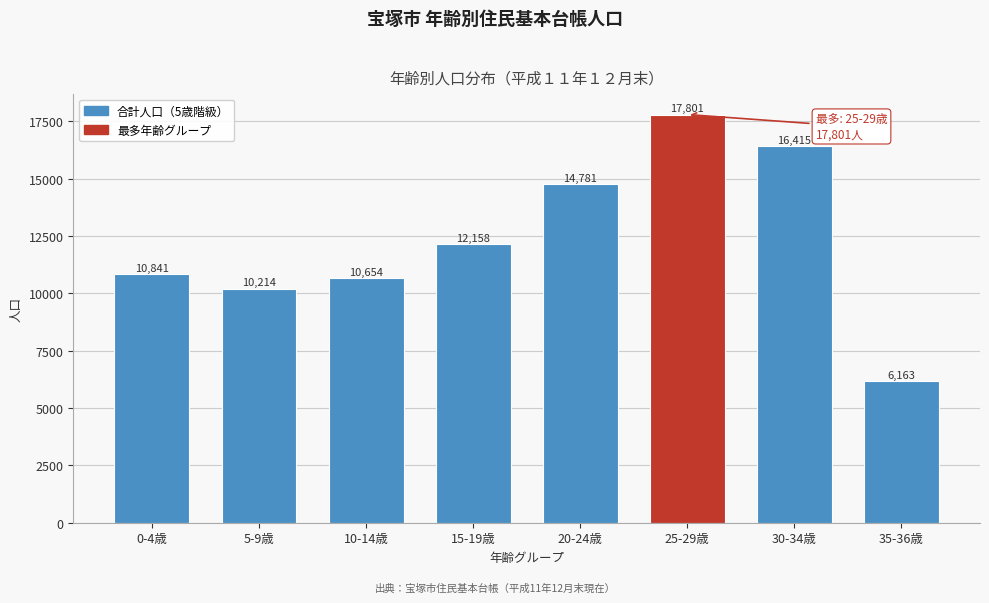

Reading right to left, extract all data points from this chart.

6163	16415	17801	14781	12158	10654	10214	10841